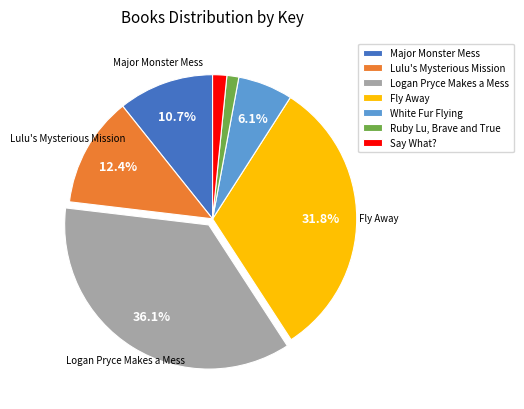

How many slices are in this pie chart?

7